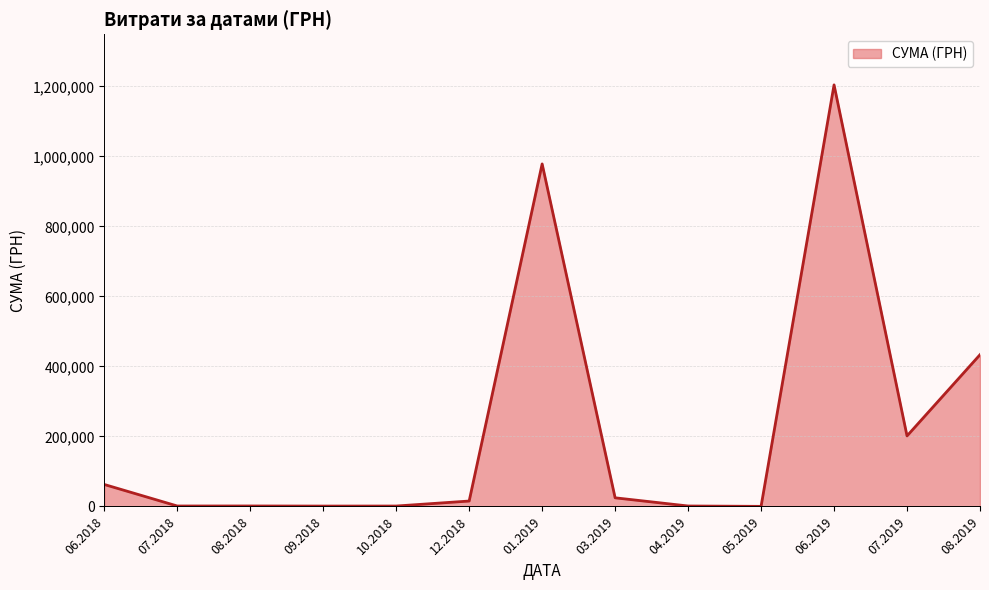

True or false: there are more than 0 points higher than both neighbors.

True